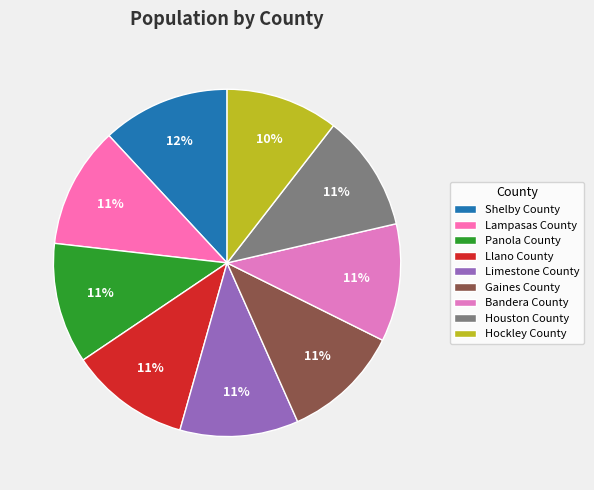

The Gaines County slice represents 11% of the pie. True or false?

True